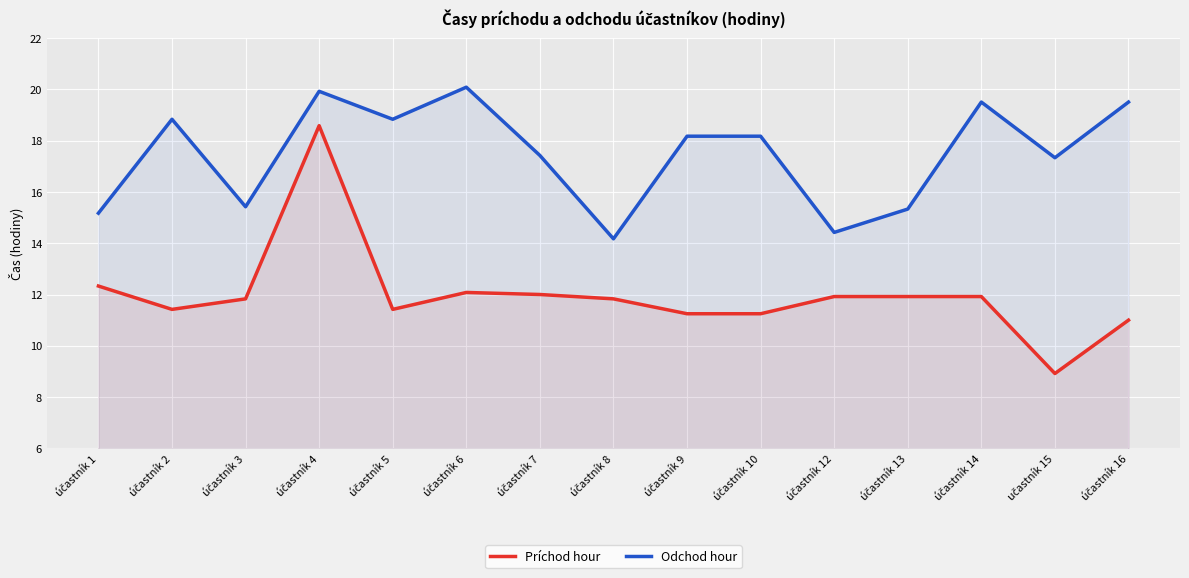

Rank the categories by Odchod hour value from highest to lowest.

účastník 6, účastník 4, účastník 14, účastník 16, účastník 2, účastník 5, účastník 9, účastník 10, účastník 7, učastník 15, účastník 3, účastník 13, účastník 1, účastník 12, účastník 8